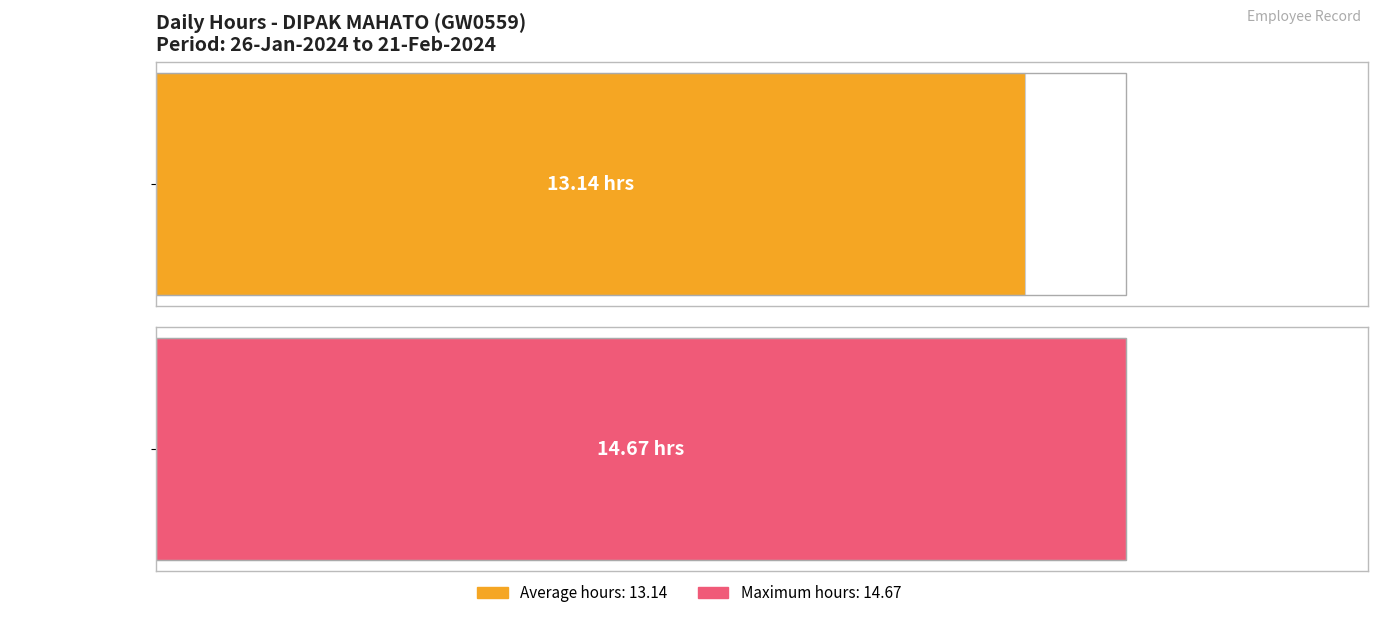

True or false: the data shows 22.2 at 15-Thu.

False